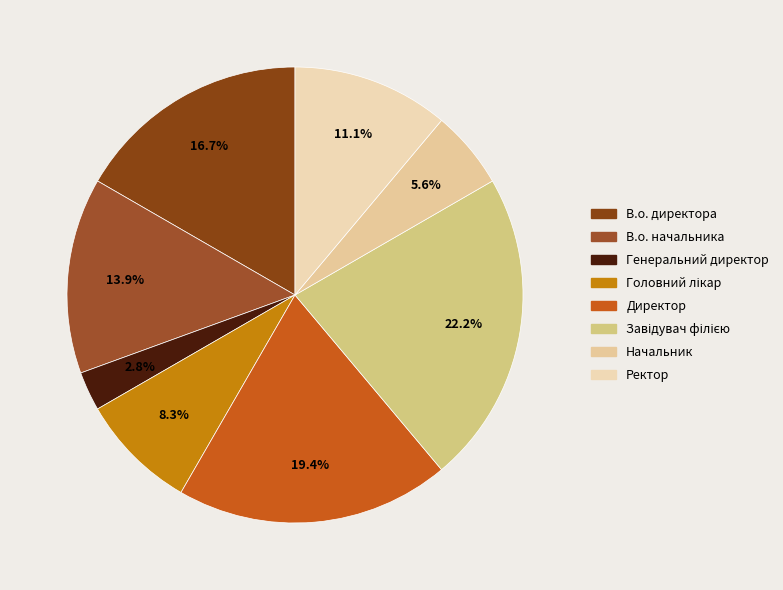

The Директор slice represents 19% of the pie. True or false?

True